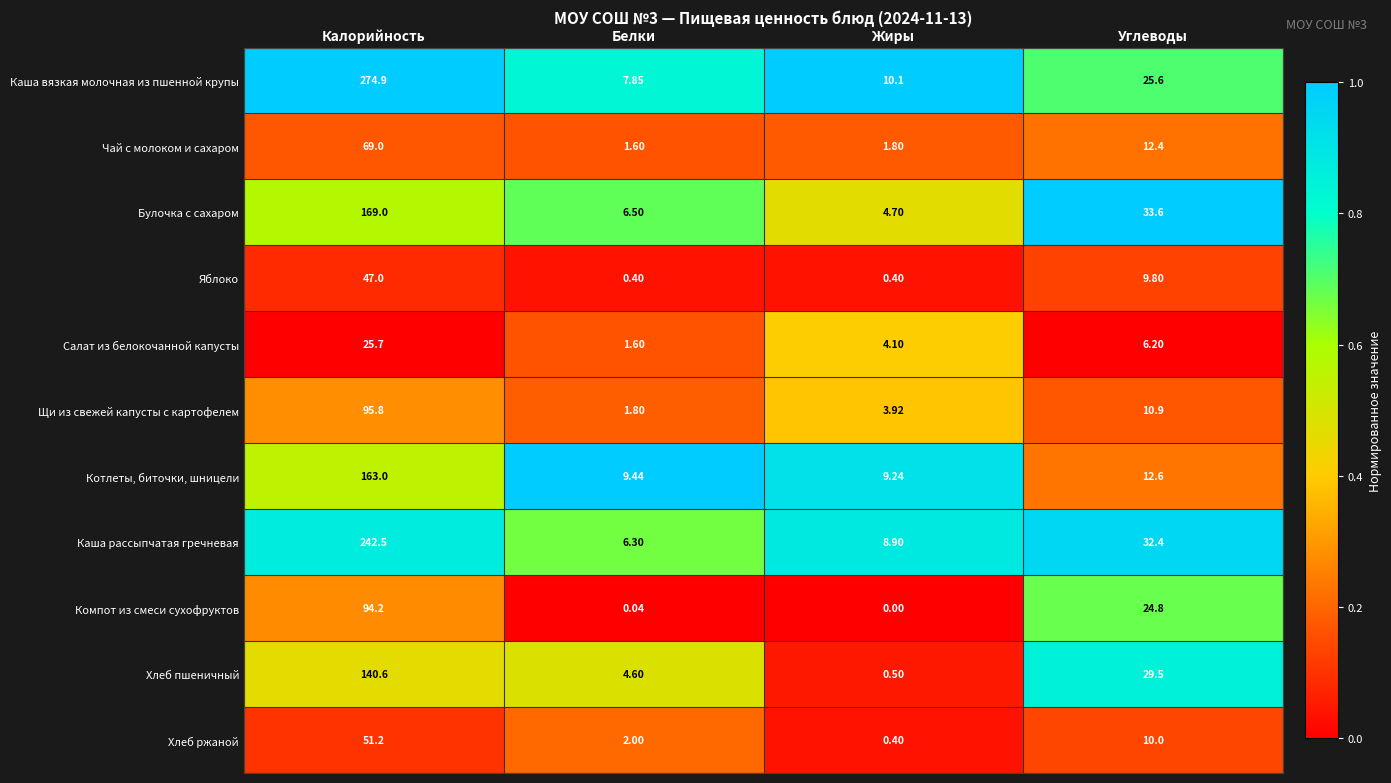

At which category is the sum across all series the highest?

Калорийность